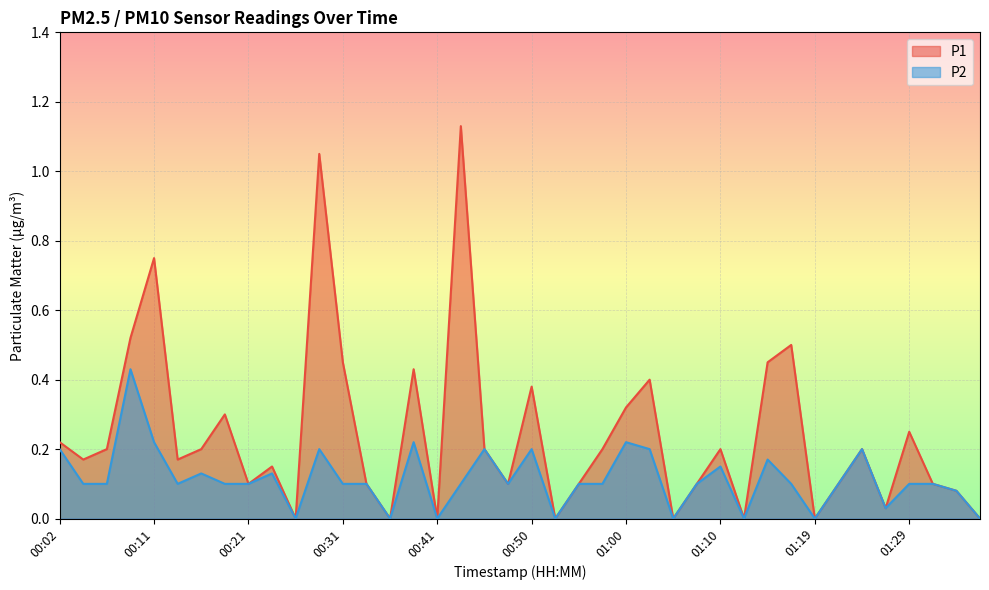

At how many categories does at least one series exceed 0?

32